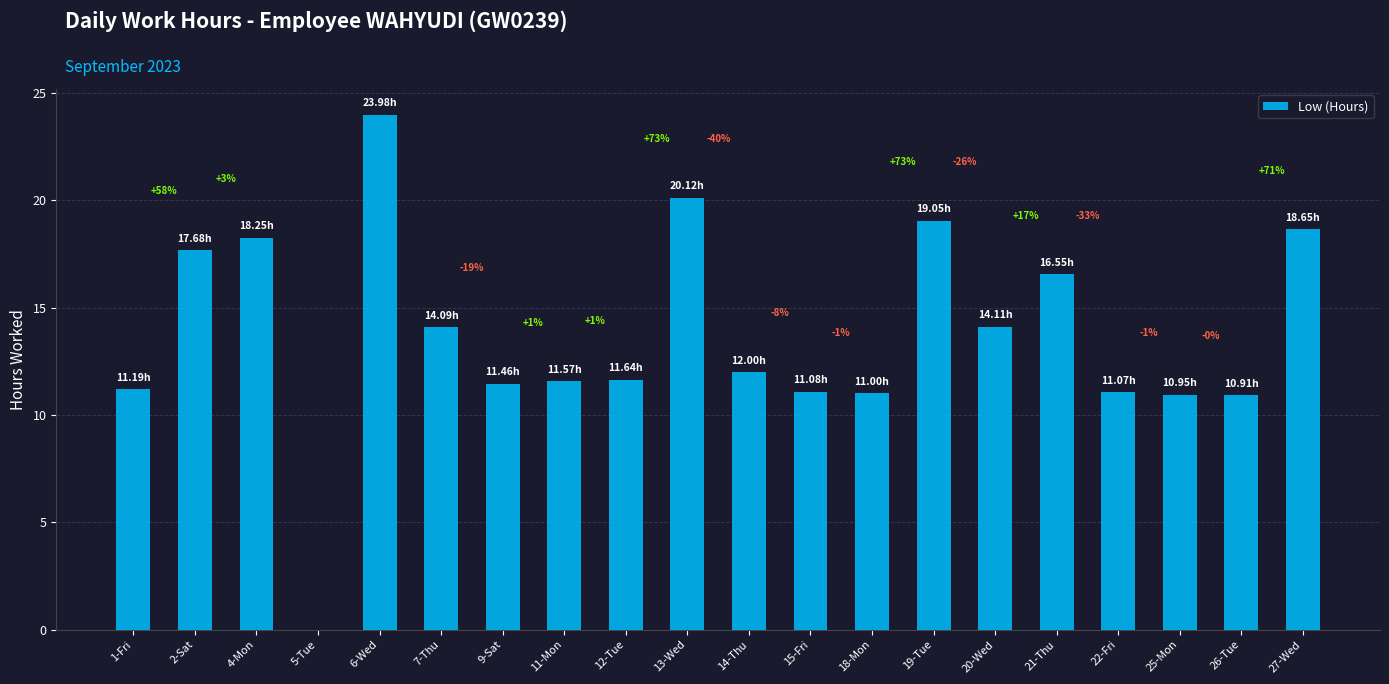

How many data points are less than 12?

10